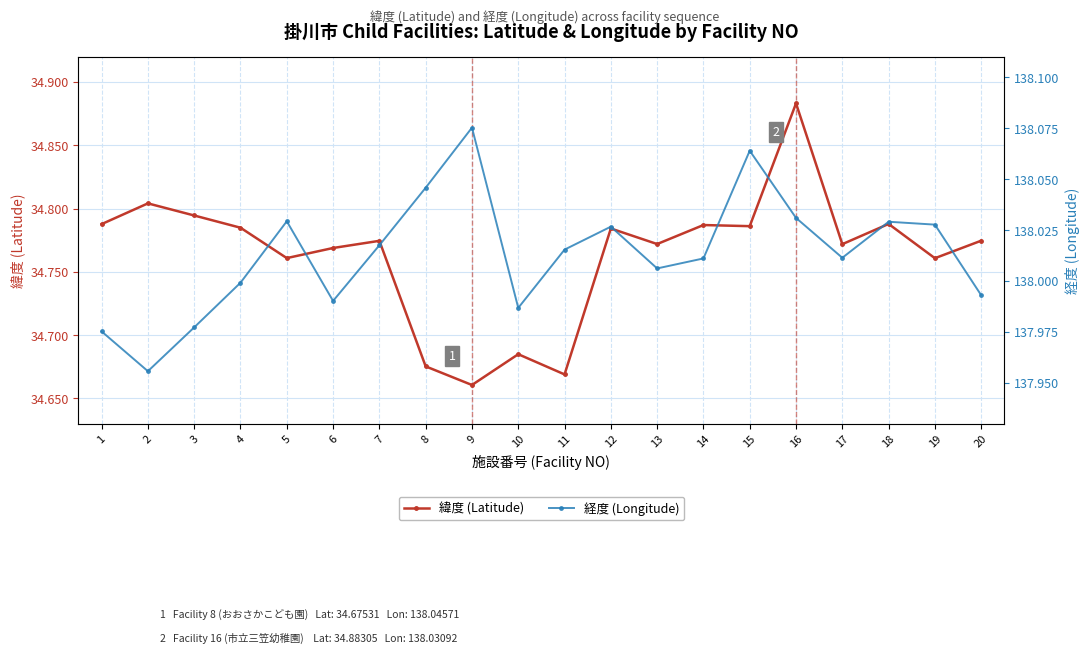

Count the number of data series in this chart.

2